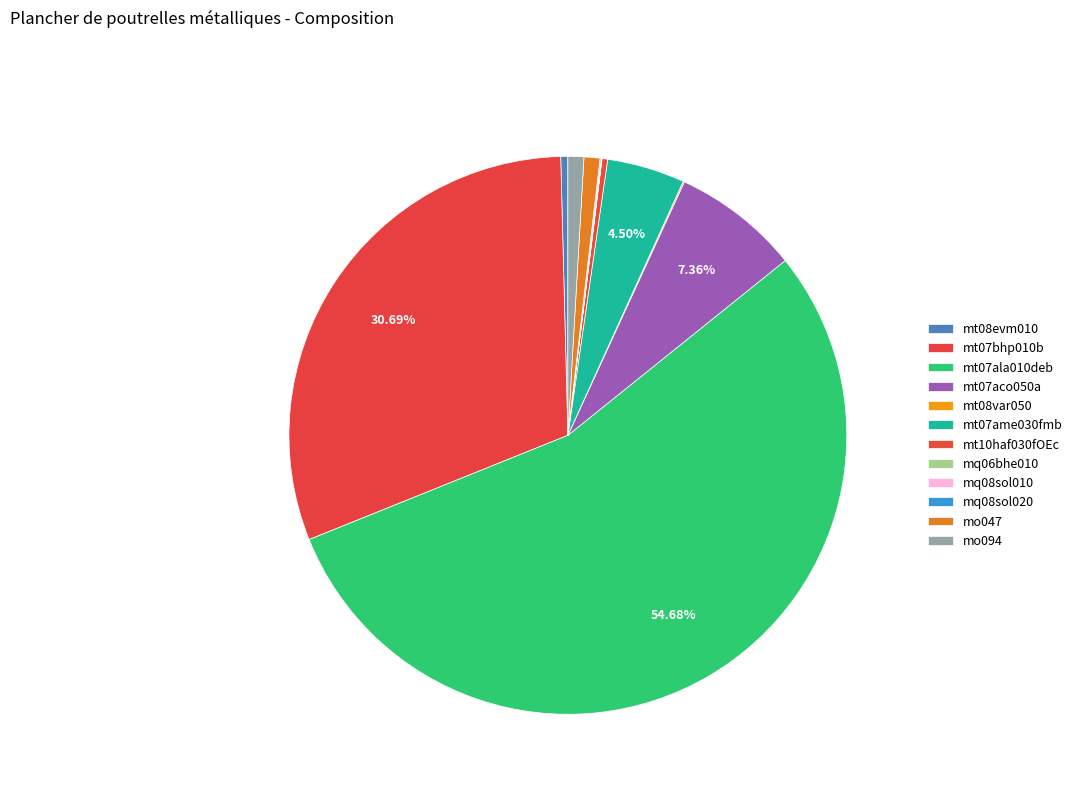

Rank the categories by value from lowest to highest.

mq06bhe010, mq08sol010, mq08sol020, mt08var050, mt10haf030fOEc, mt08evm010, mo047, mo094, mt07ame030fmb, mt07aco050a, mt07bhp010b, mt07ala010deb